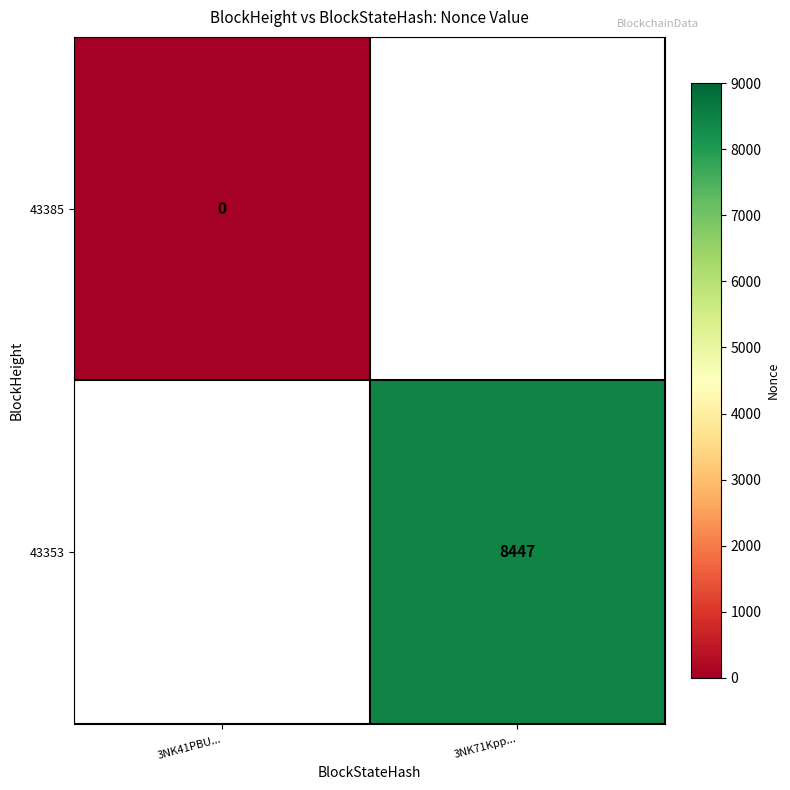

True or false: 43353 has a value of 13355 at 3NK71Kpp....

False